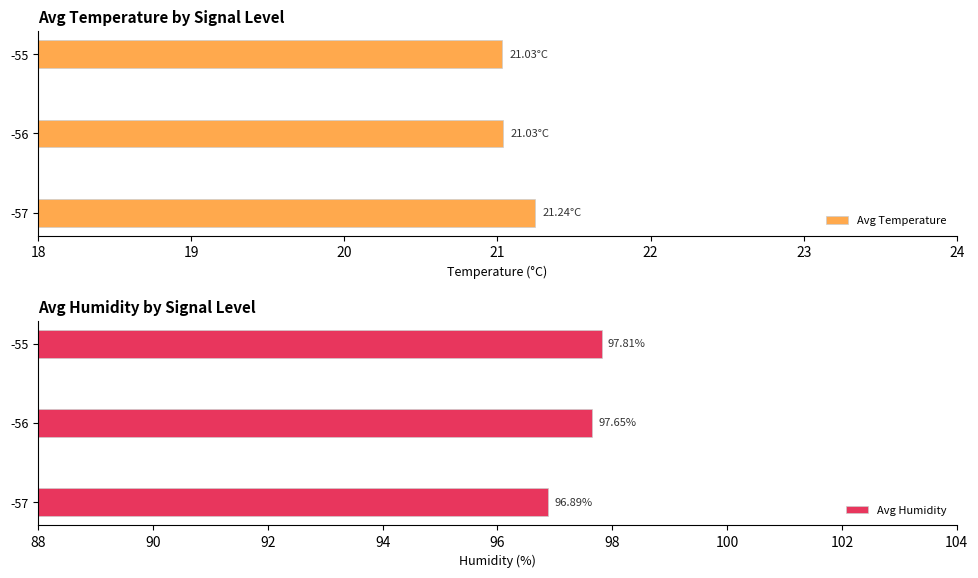

At which label is Avg Humidity closest to 97?

-57